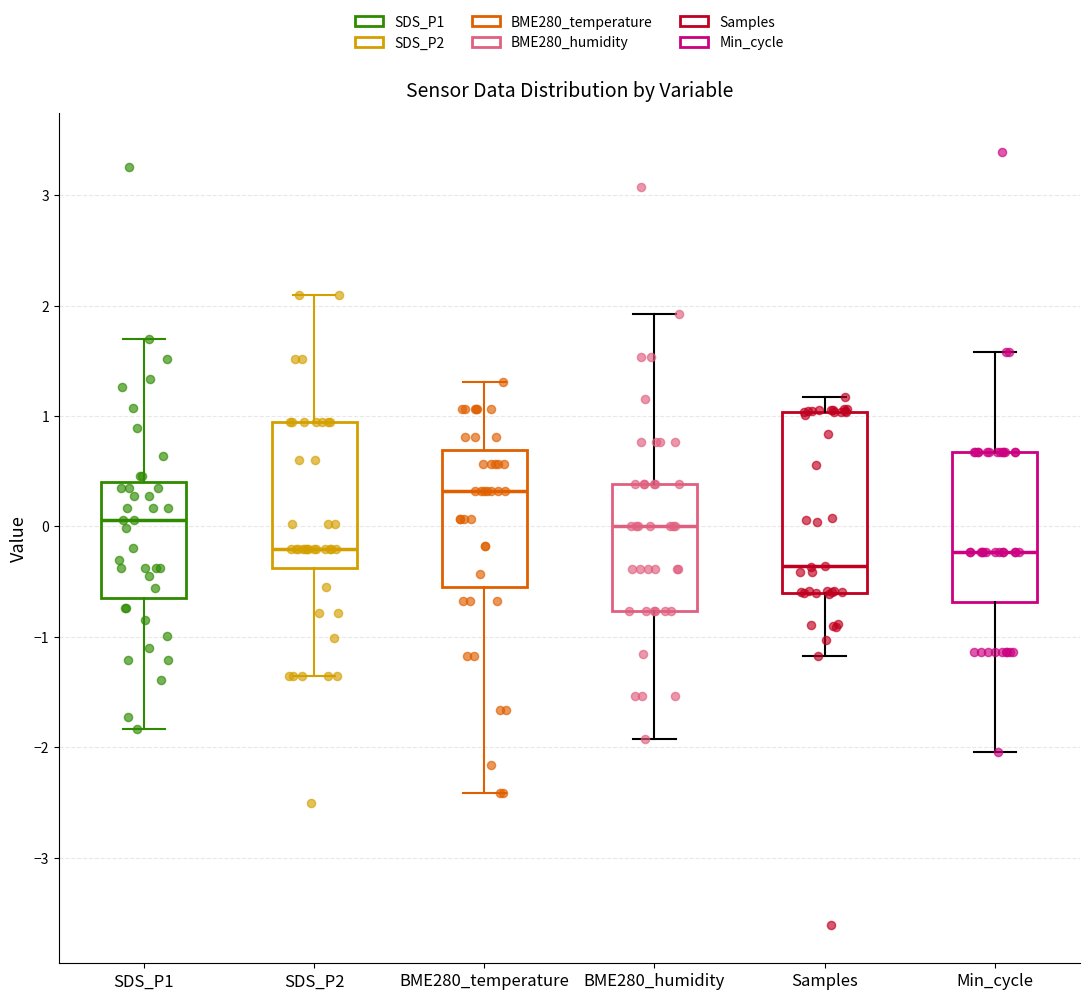

Comparing the boxes themselves (not the whiskers), which one is the tallest?

Samples